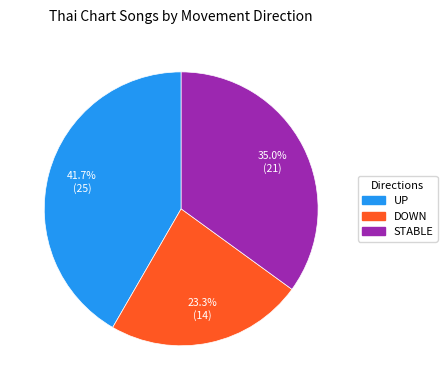

Is there a majority slice in this chart?

No